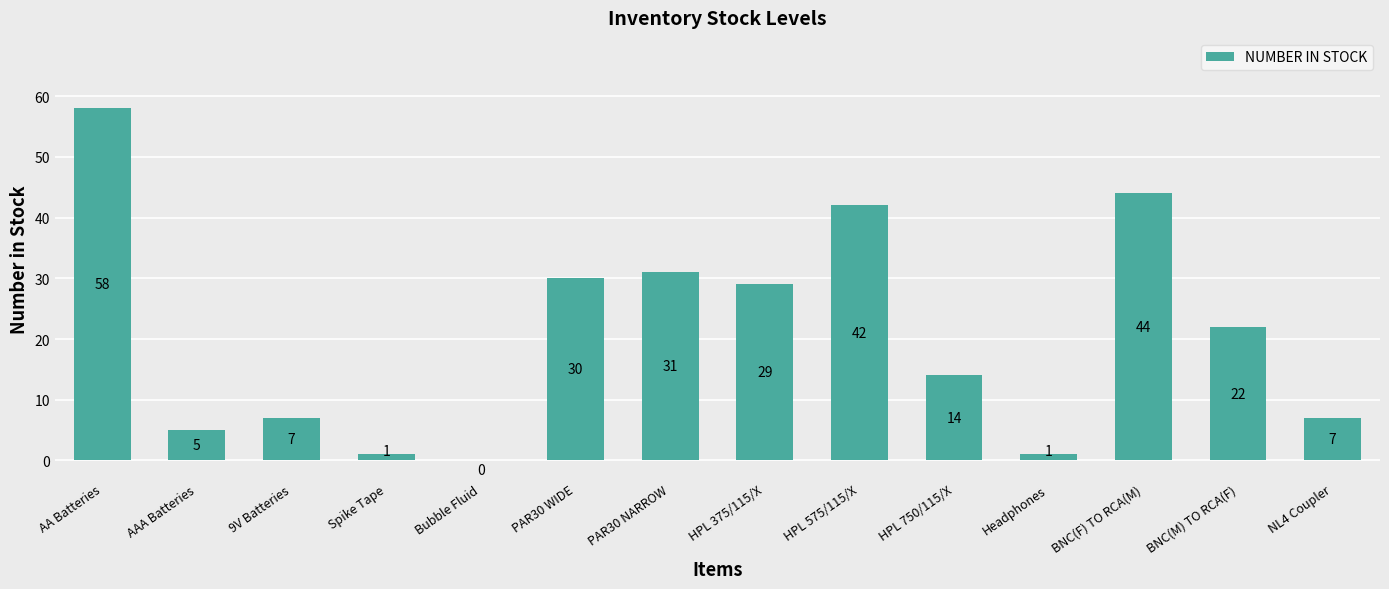

Reading right to left, list all the values displayed in this chart.

NL4 Coupler=7	BNC(M) TO RCA(F)=22	BNC(F) TO RCA(M)=44	Headphones=1	HPL 750/115/X=14	HPL 575/115/X=42	HPL 375/115/X=29	PAR30 NARROW=31	PAR30 WIDE=30	Bubble Fluid=0	Spike Tape=1	9V Batteries=7	AAA Batteries=5	AA Batteries=58